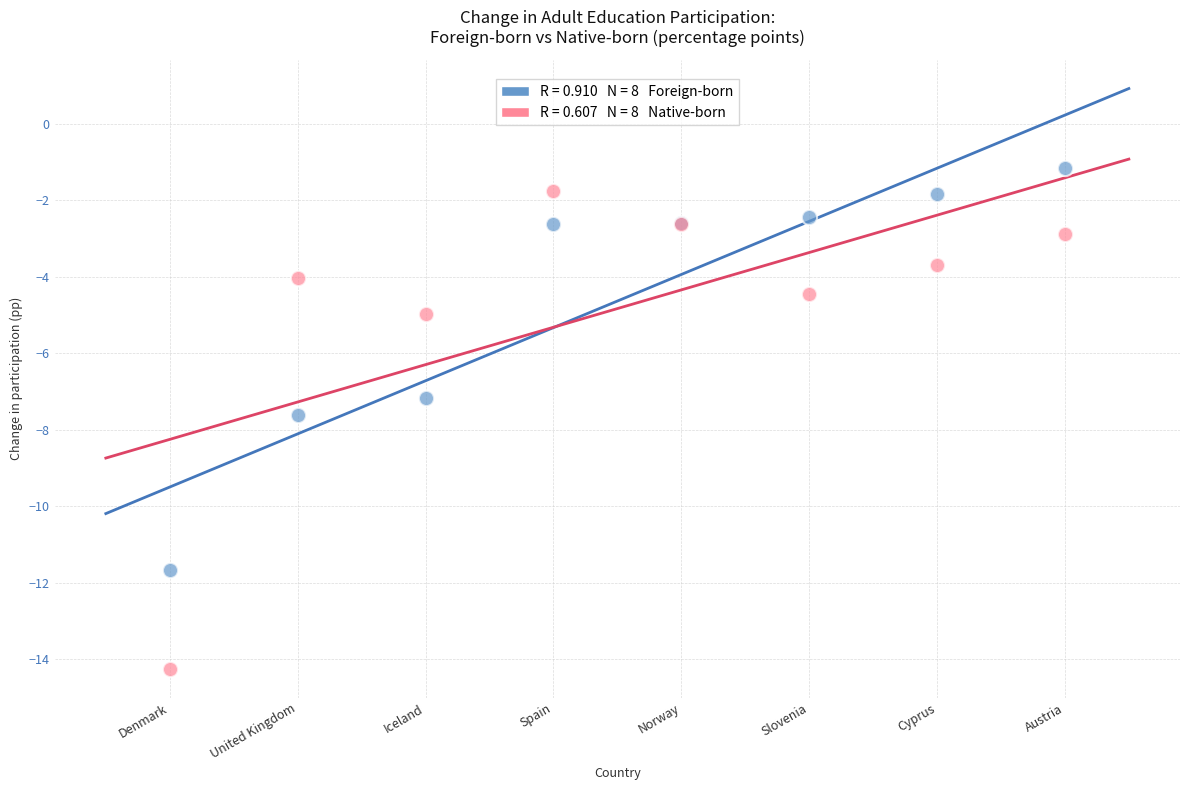

Across all series, what Y value is closest to -7?

-7.2